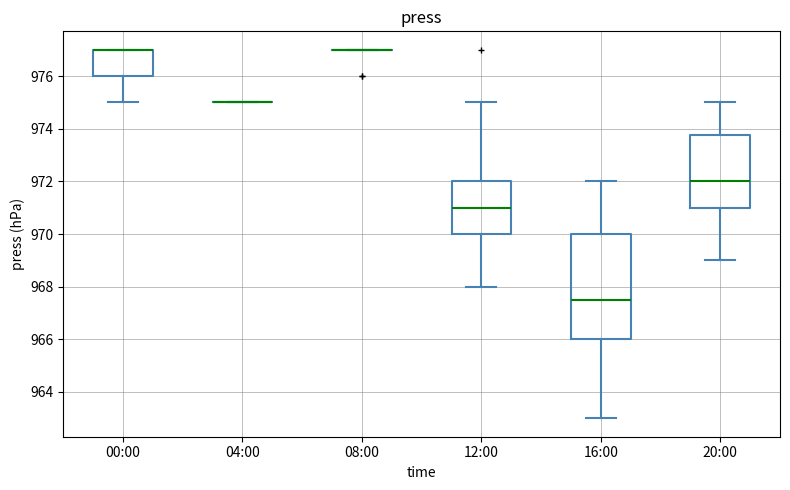

Which box is the tallest, from its lower edge to its upper edge?

16:00